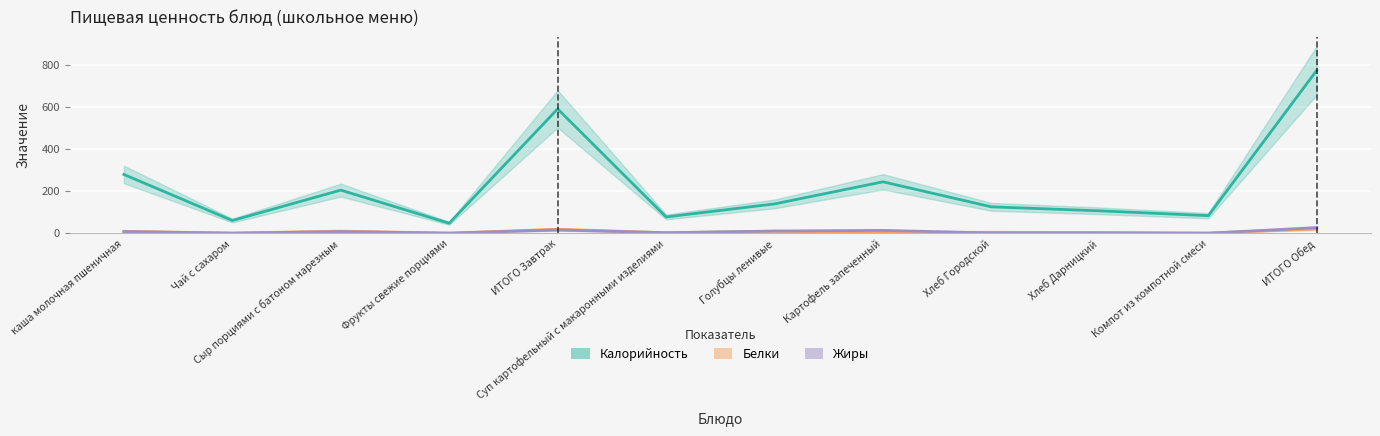

True or false: Жиры and Калорийность intersect in this chart.

False